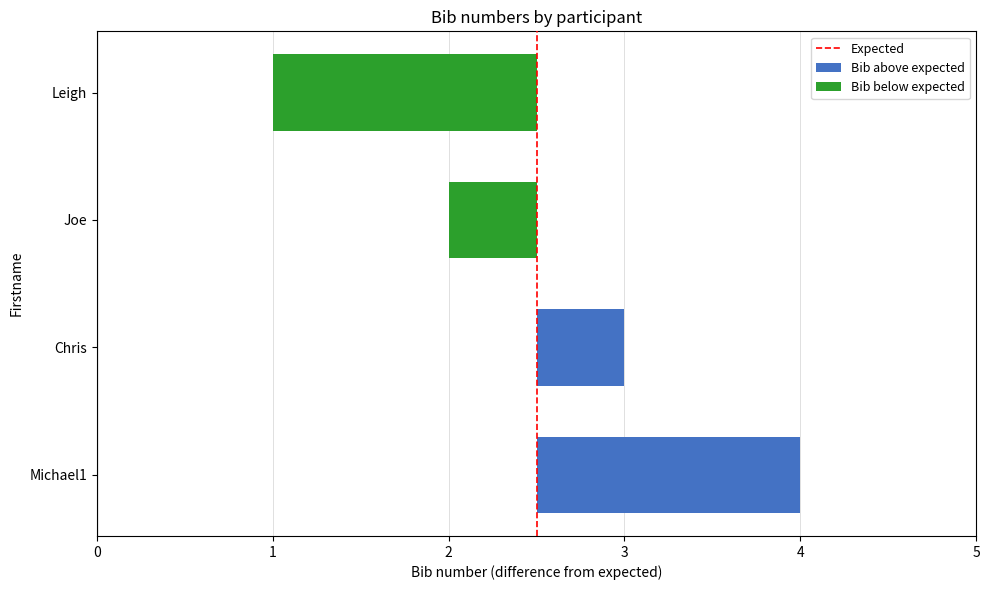

Which label corresponds to the smallest value in the chart?

Leigh